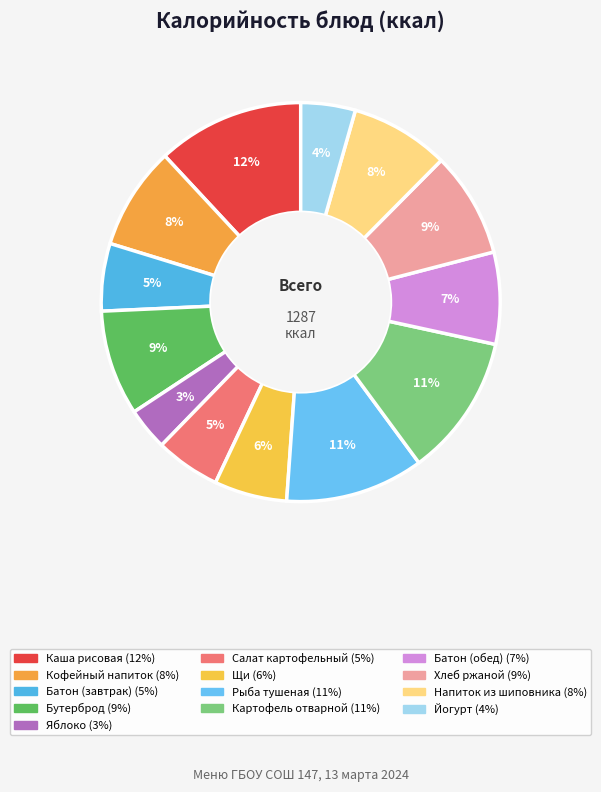

How many slices are in this pie chart?

13